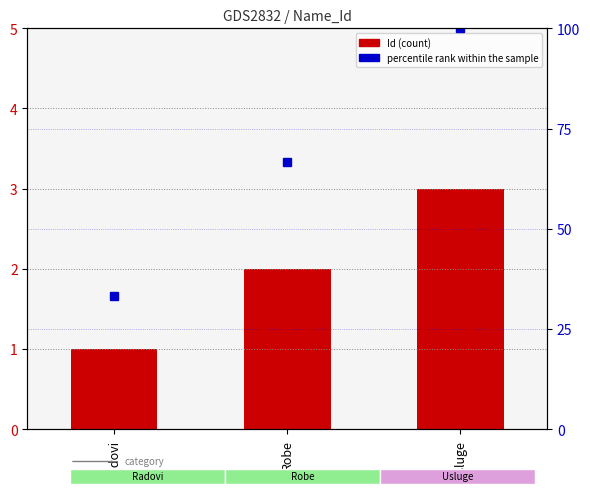

Between Usluge and Robe, which is larger?

Usluge